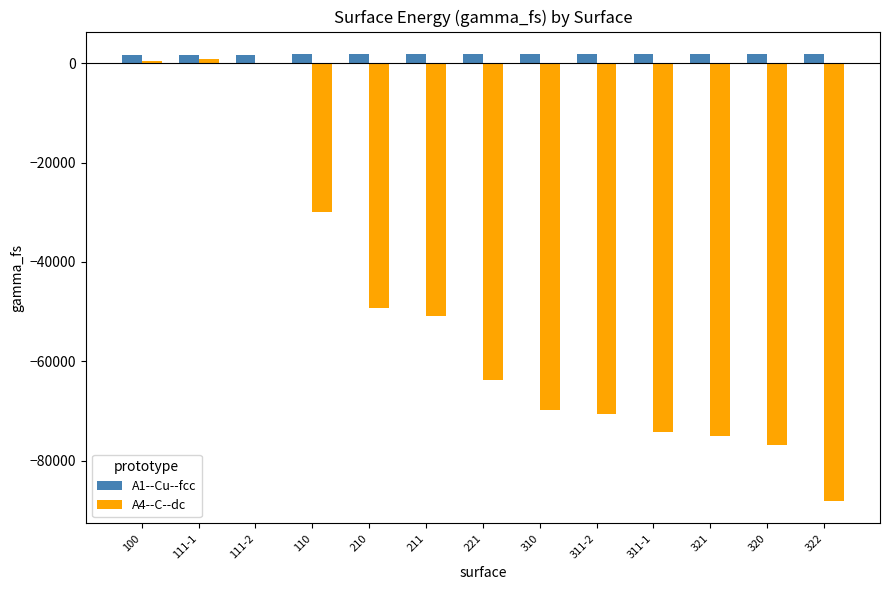

What is the label of the 1st bar from the left?

100